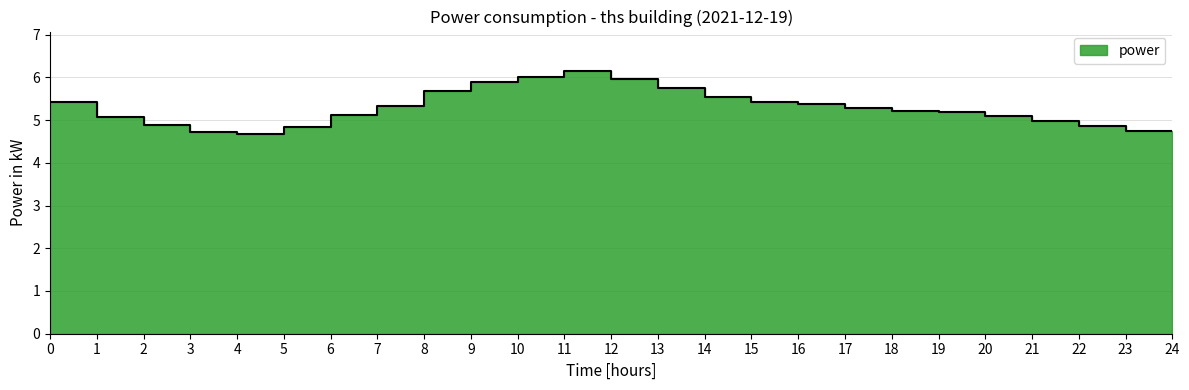

What is the change in value from 04:00 to 11:00?

+1.5